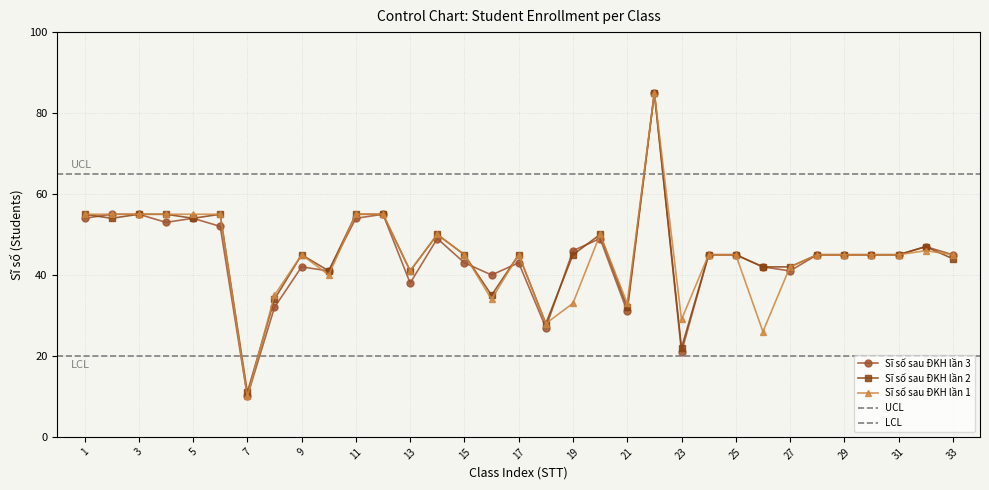

True or false: Sĩ số sau ĐKH lần 2 has more than 1 interior local peaks.

True